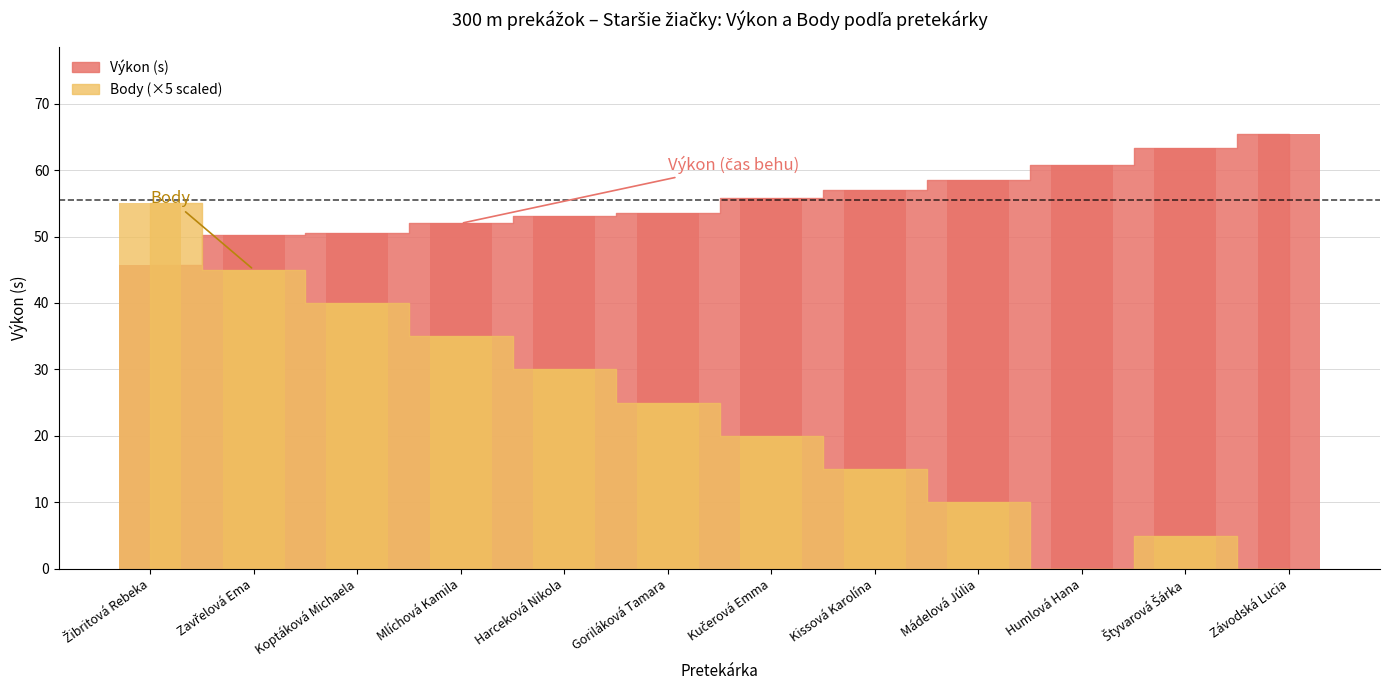

Rank the series by their maximum value, from lowest to highest.

Body, Výkon